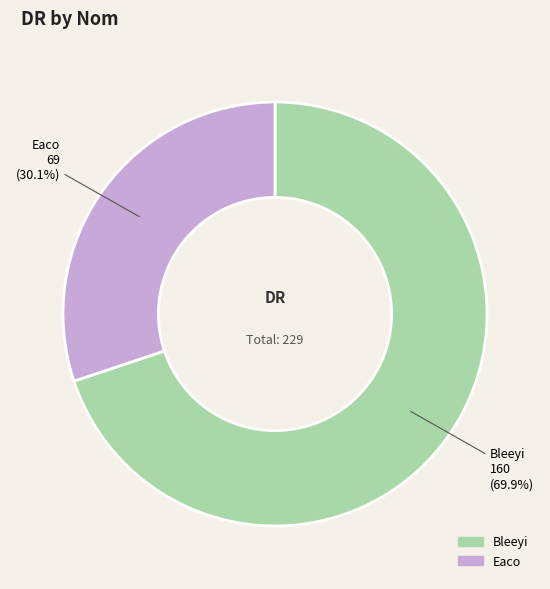

Which category has the biggest portion of the pie?

Bleeyi